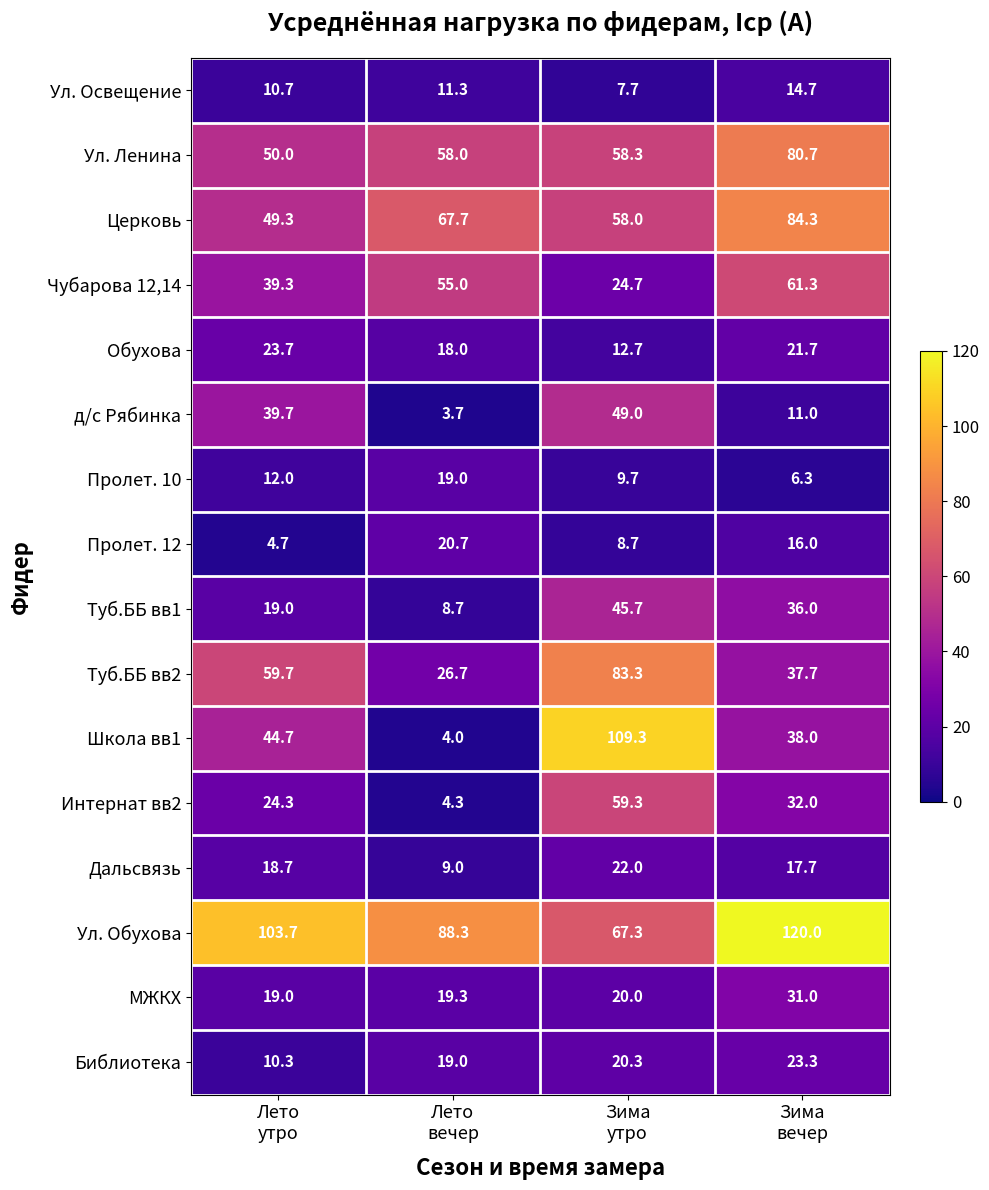

What is the smallest value displayed?

3.7